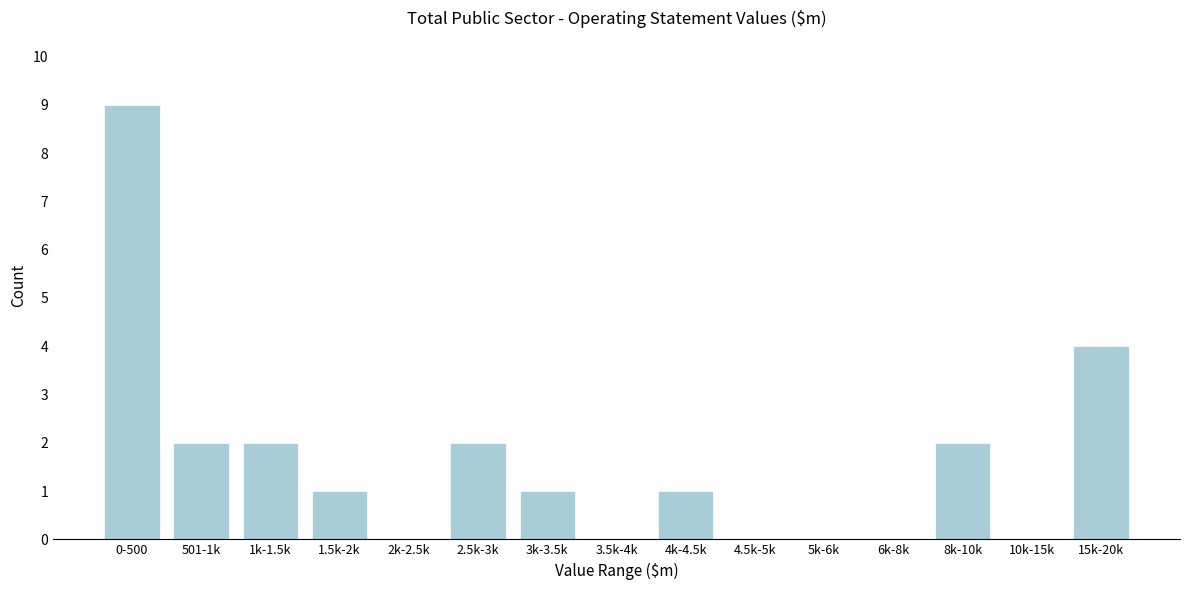

Reading left to right, transcribe all the data shown in this chart.

0-500=9	501-1k=2	1k-1.5k=2	1.5k-2k=1	2k-2.5k=0	2.5k-3k=2	3k-3.5k=1	3.5k-4k=0	4k-4.5k=1	4.5k-5k=0	5k-6k=0	6k-8k=0	8k-10k=2	10k-15k=0	15k-20k=4